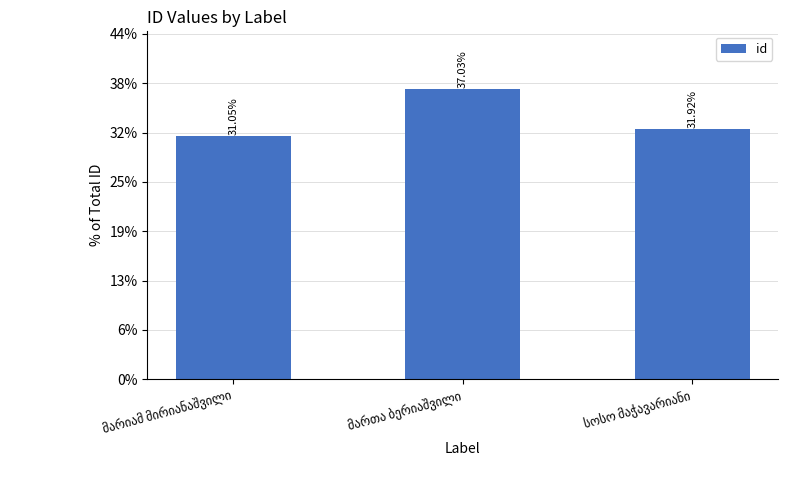

Are the bars horizontal?

No